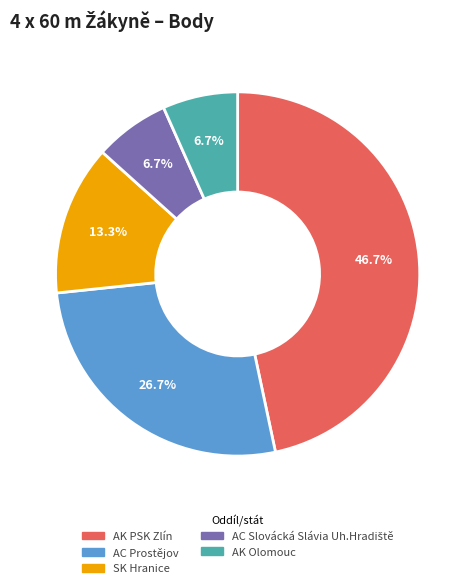

How many segments does this pie chart have?

5